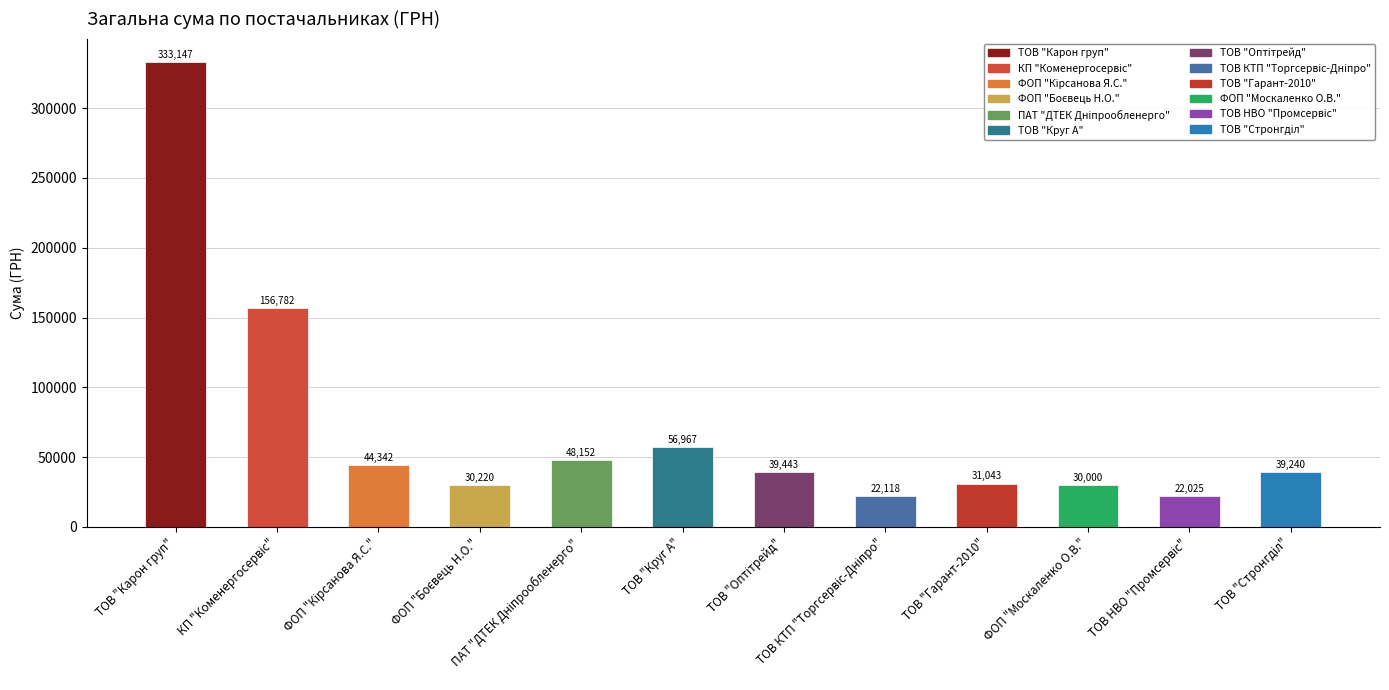

What is the value of the 12th bar from the left?

39240.0